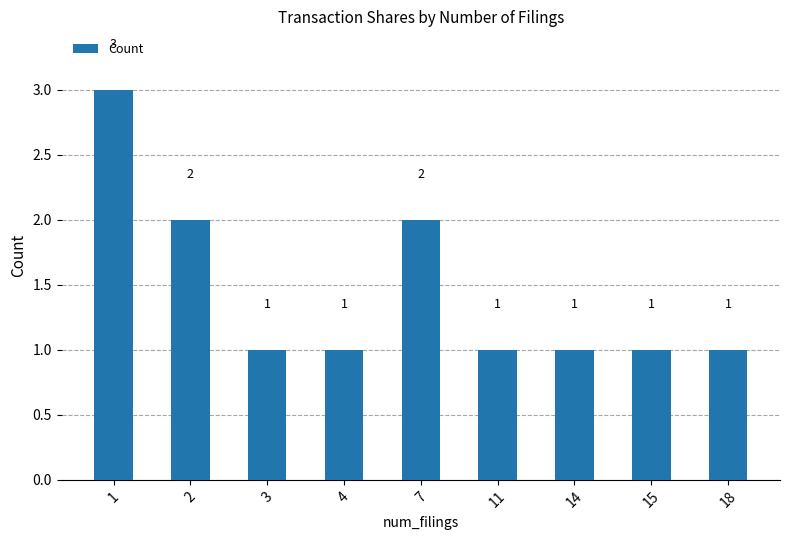

How many data points are above 1?

3